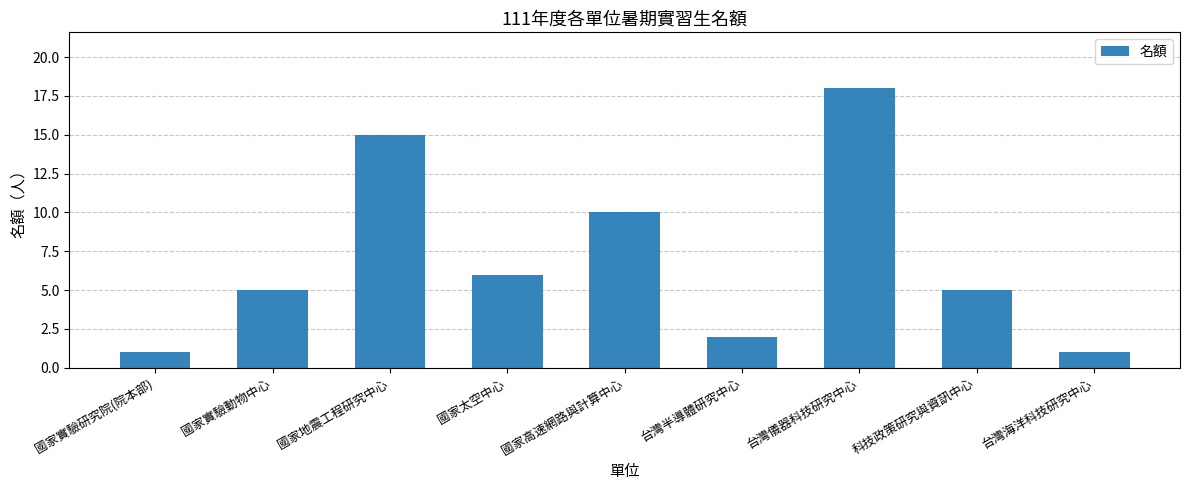

Reading right to left, transcribe all the data shown in this chart.

1	5	18	2	10	6	15	5	1